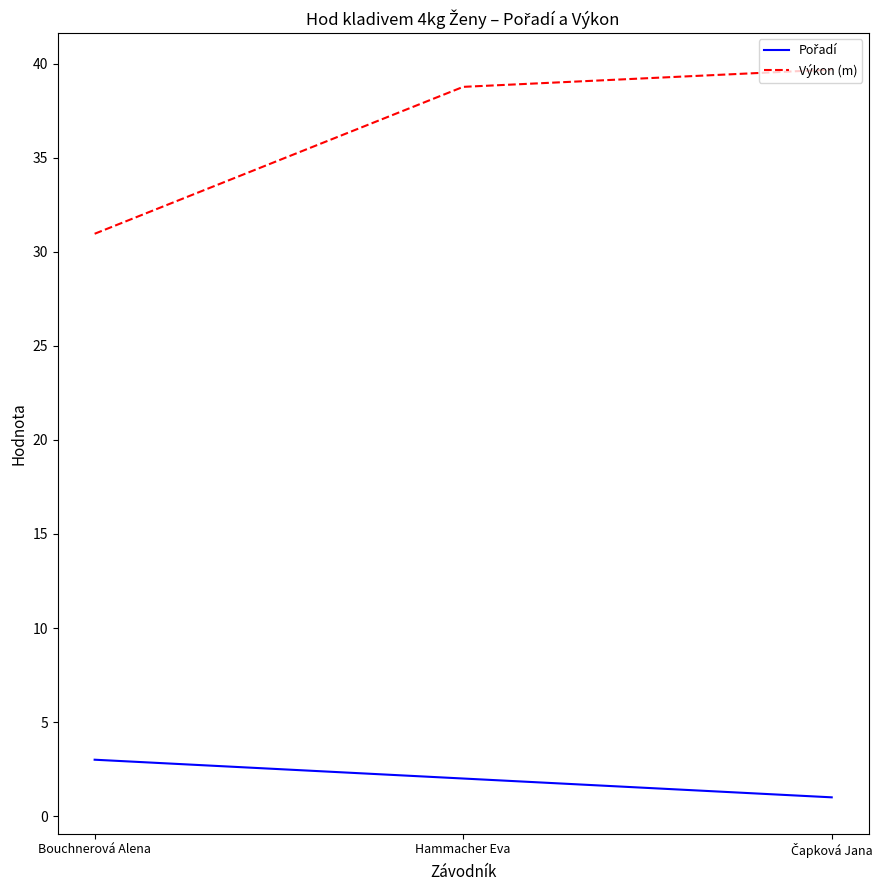

What is the difference between the highest and lowest values at Bouchnerová Alena?

28.0